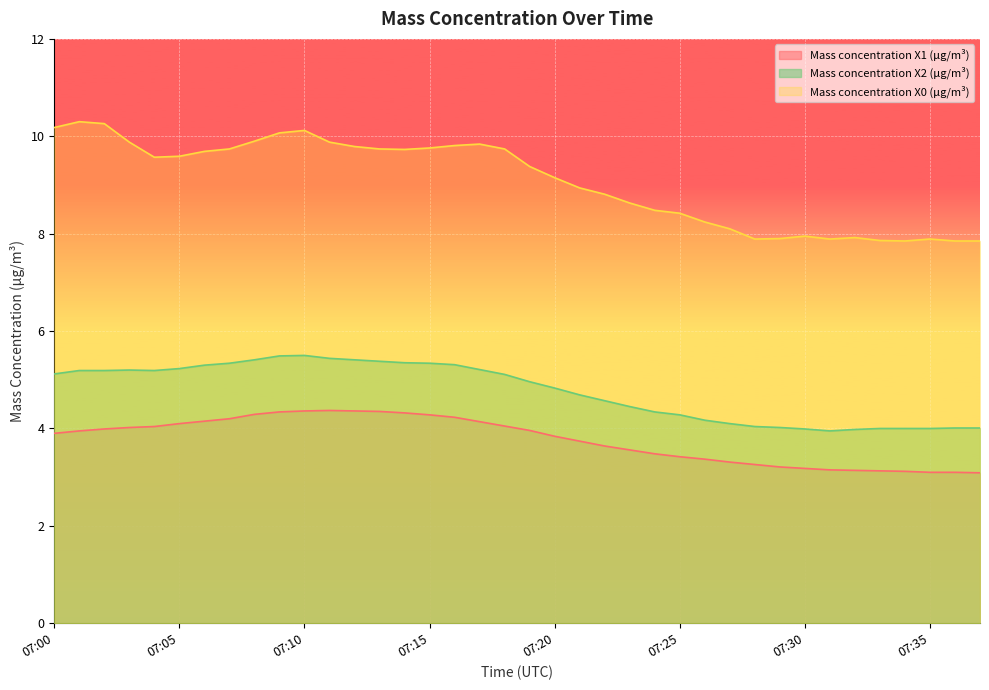

Which series has the largest total across all categories?

Mass concentration X0 (μg/m³)